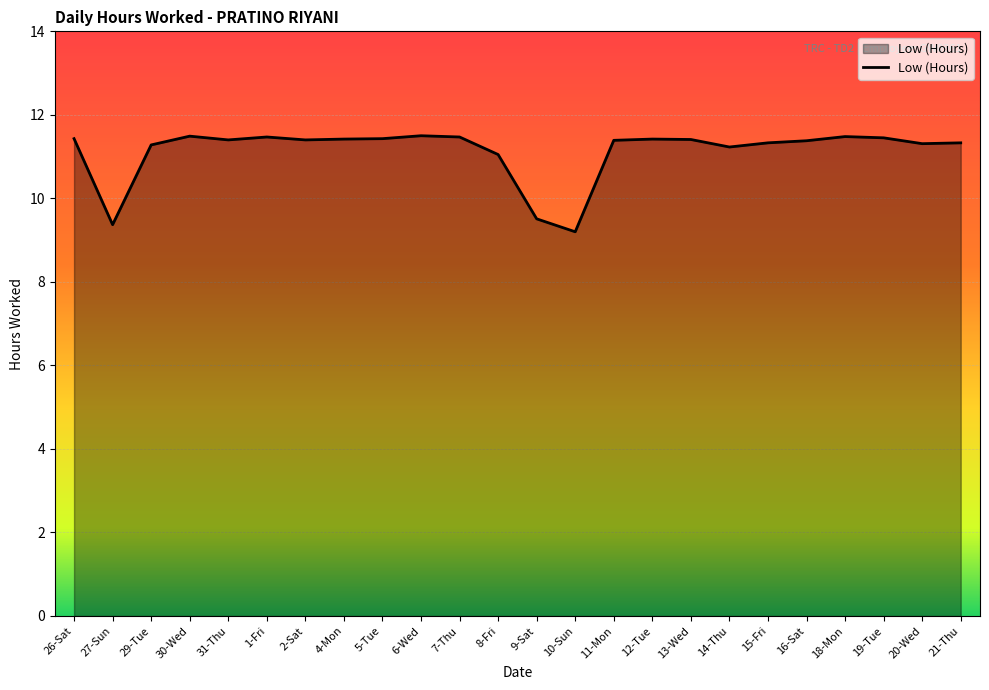

What is the difference between the maximum and minimum values?

2.3